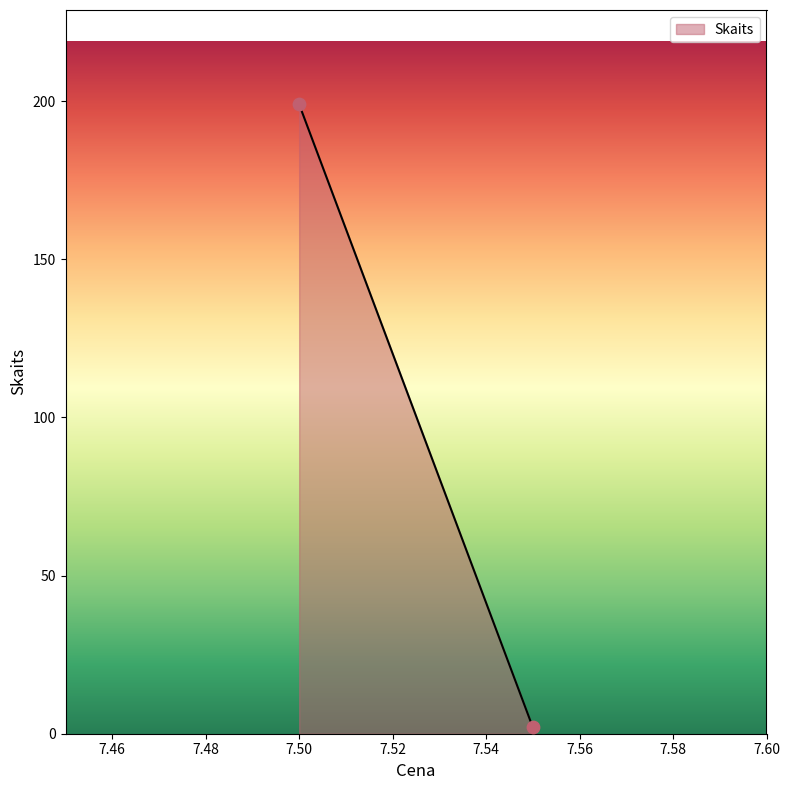

What is the range of Y values (max minus min)?

197